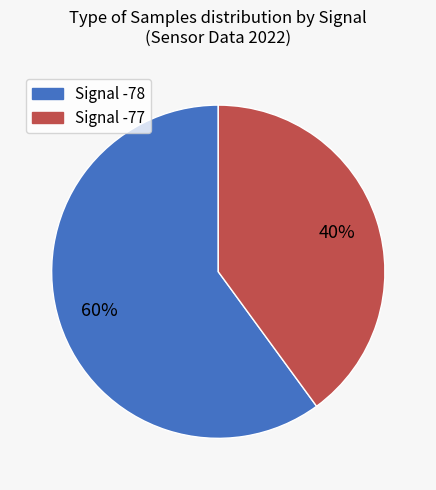

Does any single category account for the majority?

Yes